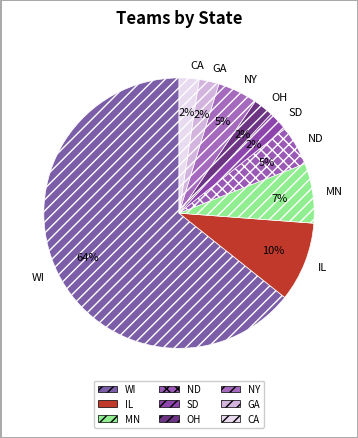

Which has a higher value, MN or SD?

MN